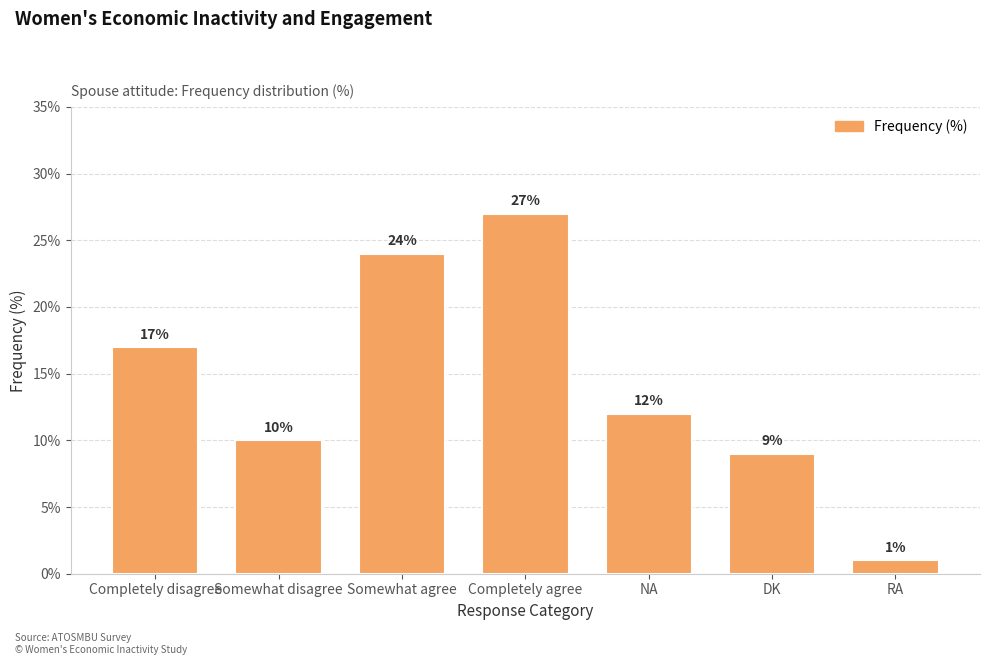

Rank the categories by value from highest to lowest.

Completely agree, Somewhat agree, Completely disagree, NA, Somewhat disagree, DK, RA